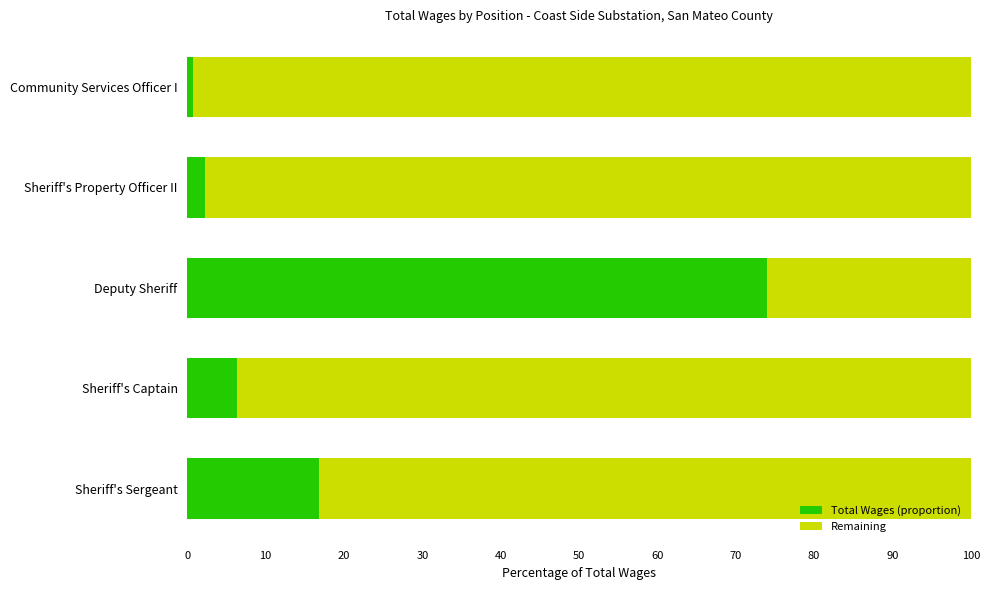

The Total Wages (proportion) series shows 2.3 at Sheriff's Property Officer II. True or false?

True